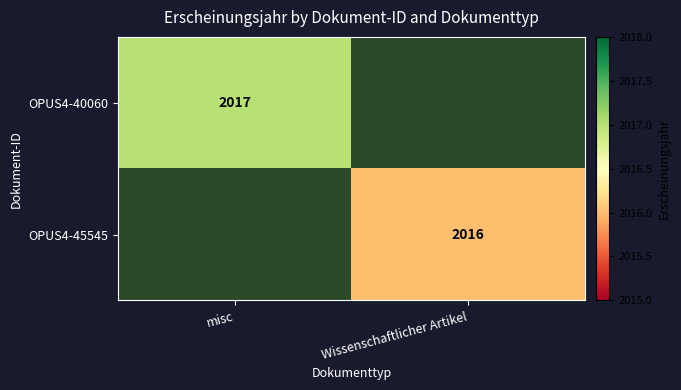

The value of OPUS4-40060 at misc is 2752.0. True or false?

False